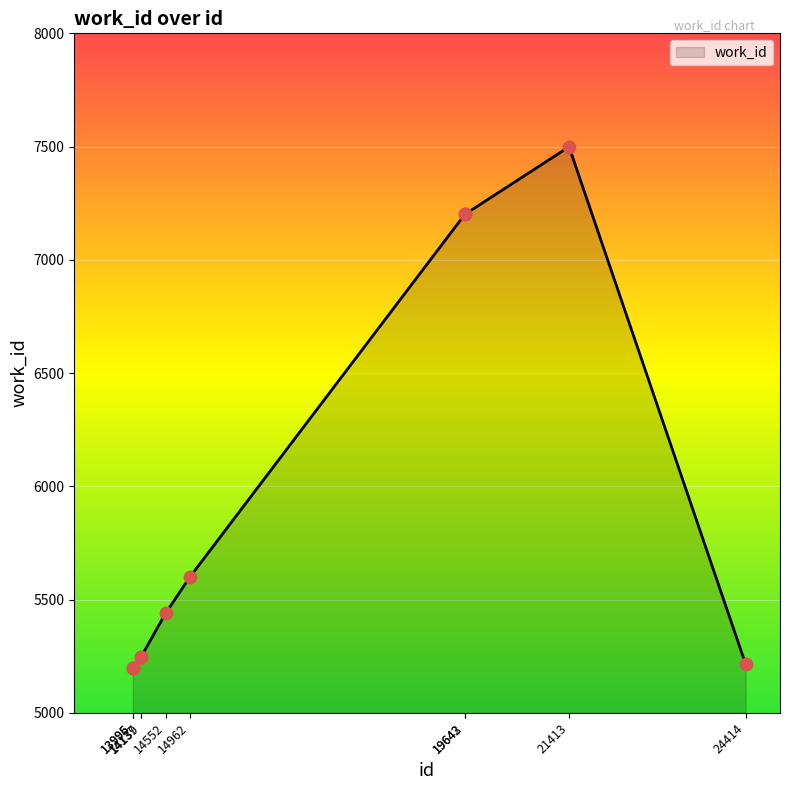

What is the change in value from 14962 to 19643?

+1603